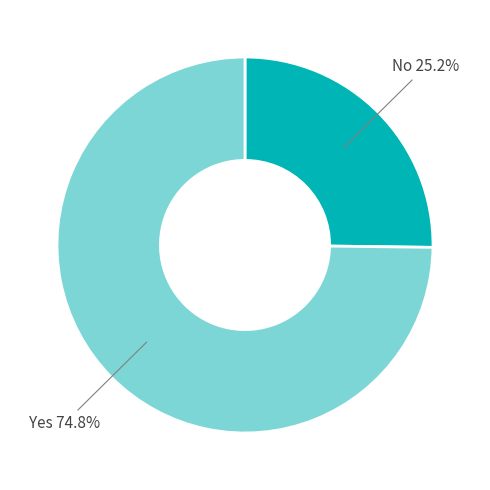

Rank the categories by value from highest to lowest.

Yes, No